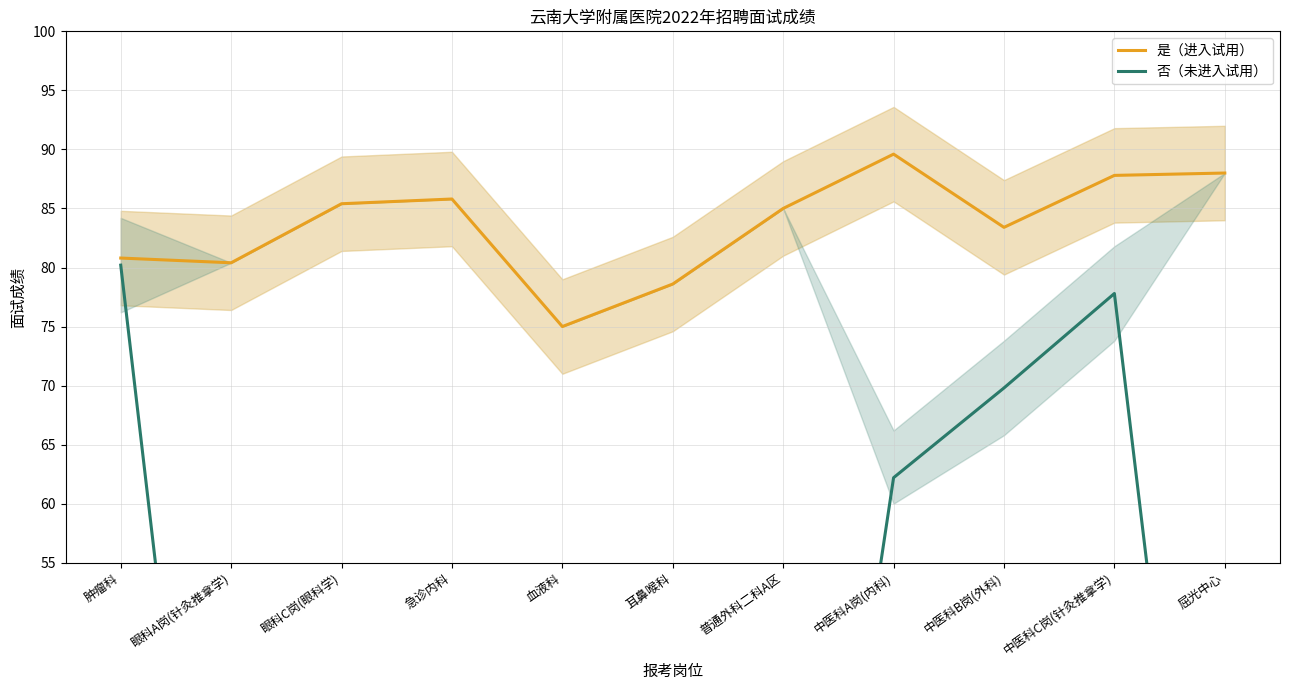

At which label does 是（进入试用） reach its peak?

中医科A岗(内科)